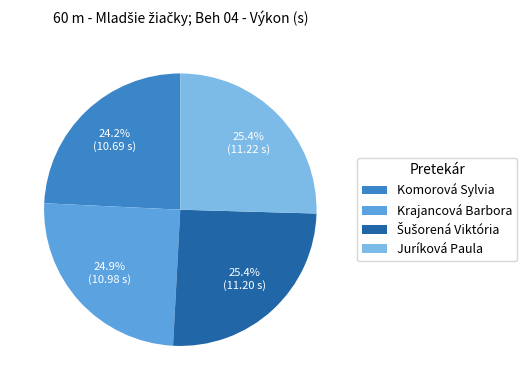

What is the ratio of the value at Komorová Sylvia to the value at Krajancová Barbora?

1.0